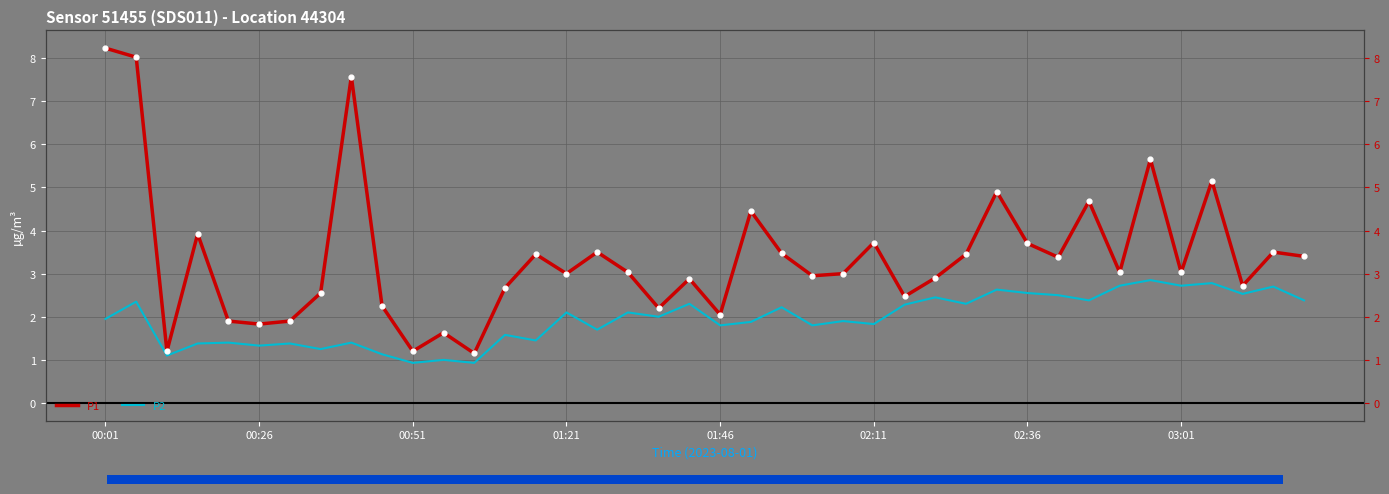

Which series contains the highest Y value?

P1